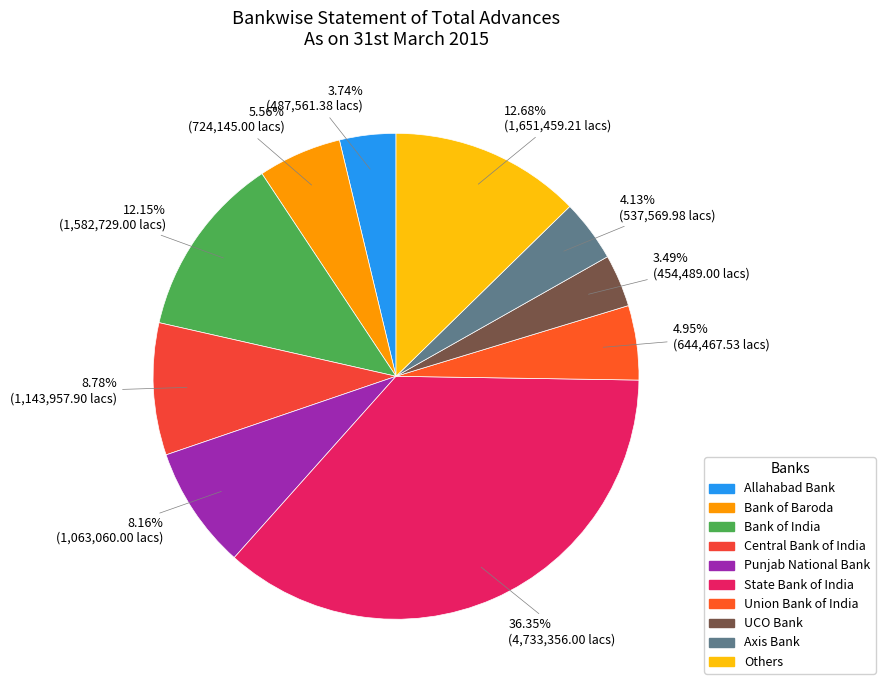

What percentage is NOT represented by Union Bank of India?

95.1%